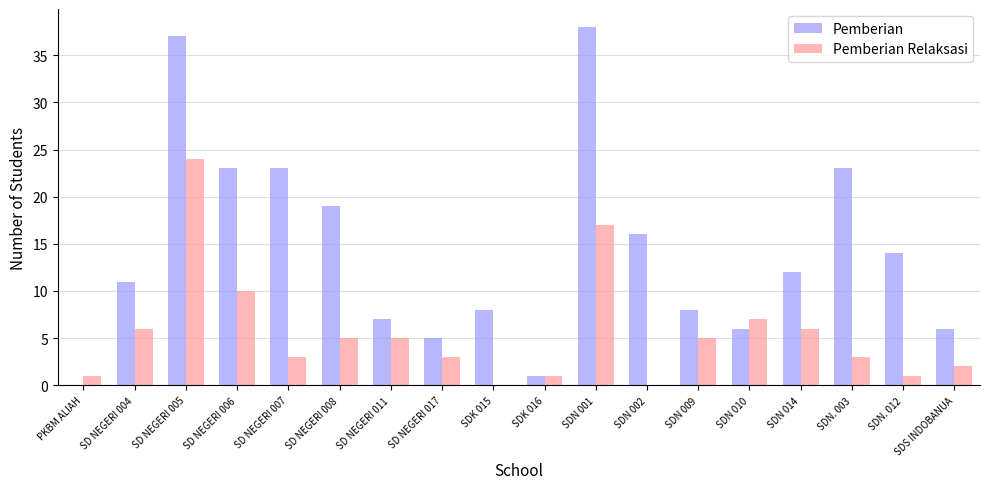

Reading right to left, transcribe all the data shown in this chart.

Pemberian: SDS INDOBANUA=6	SDN. 012=14	SDN. 003=23	SDN 014=12	SDN 010=6	SDN 009=8	SDN 002=16	SDN 001=38	SDK 016=1	SDK 015=8	SD NEGERI 017=5	SD NEGERI 011=7	SD NEGERI 008=19	SD NEGERI 007=23	SD NEGERI 006=23	SD NEGERI 005=37	SD NEGERI 004=11	PKBM ALIAH=0
Pemberian Relaksasi: SDS INDOBANUA=2	SDN. 012=1	SDN. 003=3	SDN 014=6	SDN 010=7	SDN 009=5	SDN 002=0	SDN 001=17	SDK 016=1	SDK 015=0	SD NEGERI 017=3	SD NEGERI 011=5	SD NEGERI 008=5	SD NEGERI 007=3	SD NEGERI 006=10	SD NEGERI 005=24	SD NEGERI 004=6	PKBM ALIAH=1